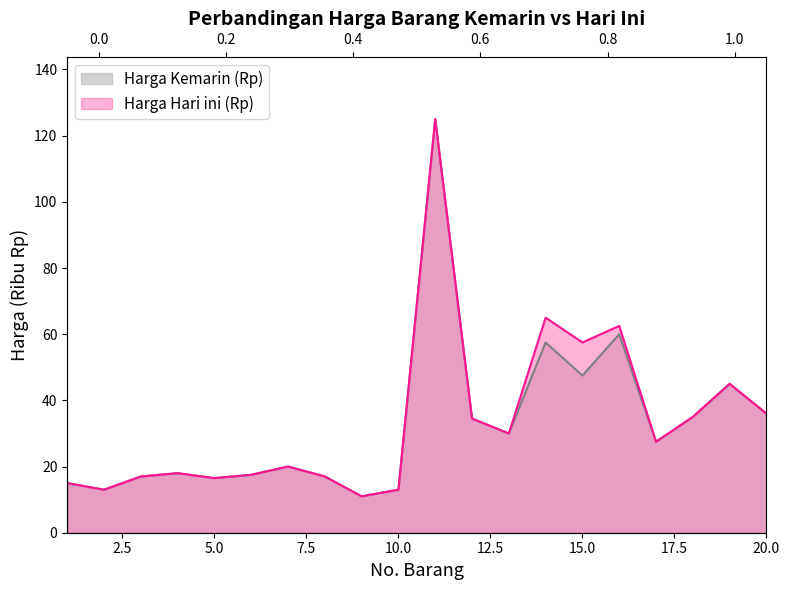

How many data points in Harga Kemarin (Rp) are above 27?

10